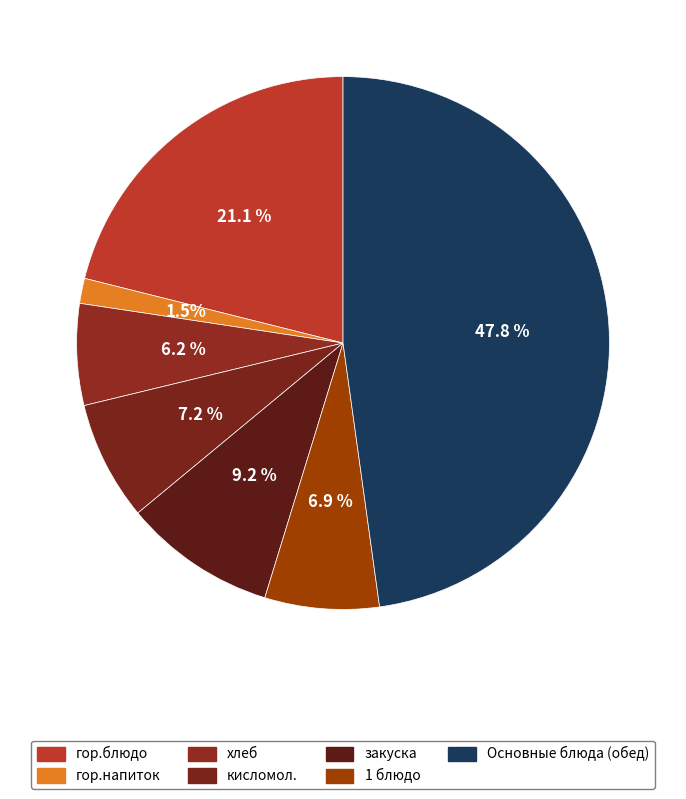

How many segments does this pie chart have?

7